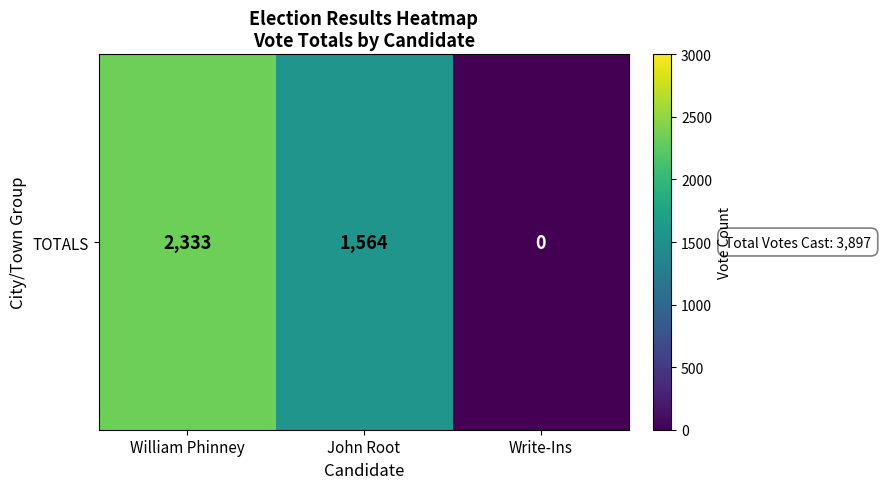

Count the values in the range 0 to 2333.

3